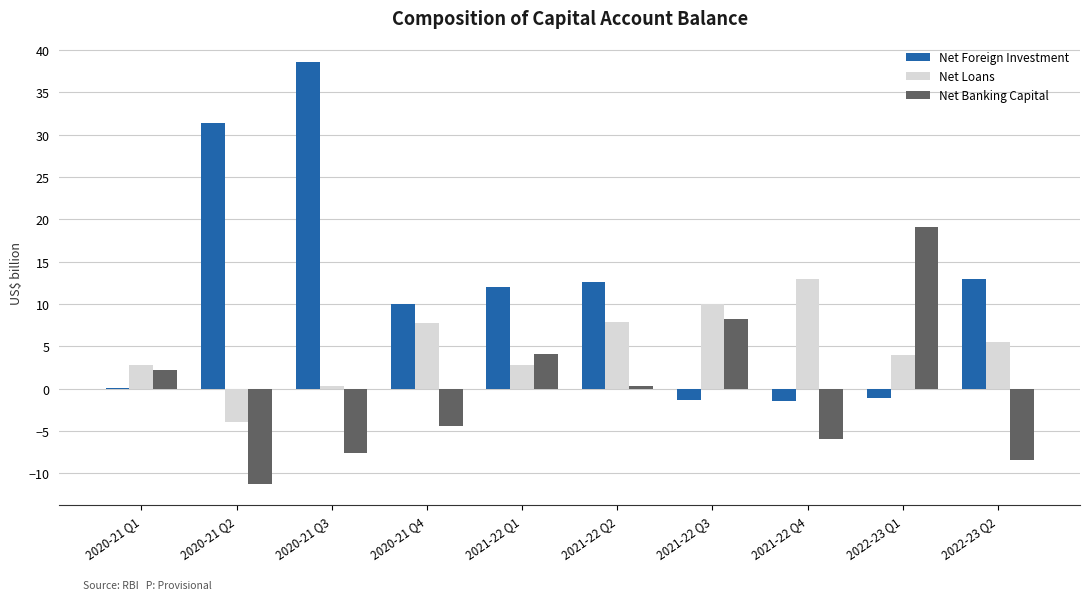

What is the maximum value shown in the chart?

38.6